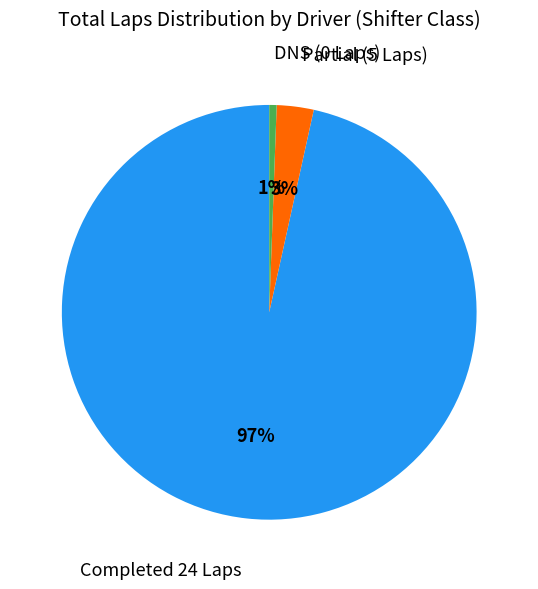

Does any single category account for the majority?

Yes